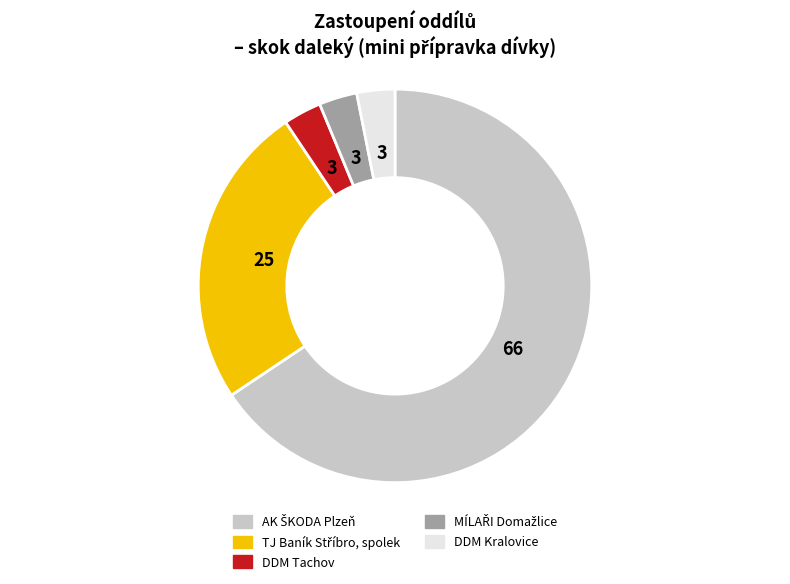

How many slices are in this pie chart?

5